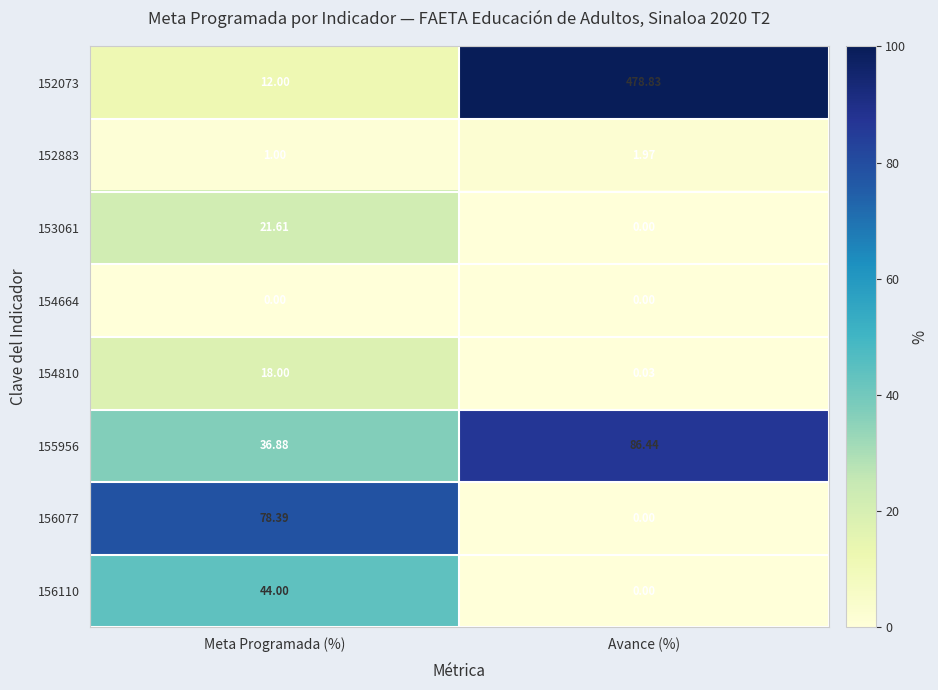

Is the value of 154664 at Meta Programada (%) greater than the value of 156110 at Meta Programada (%)?

No